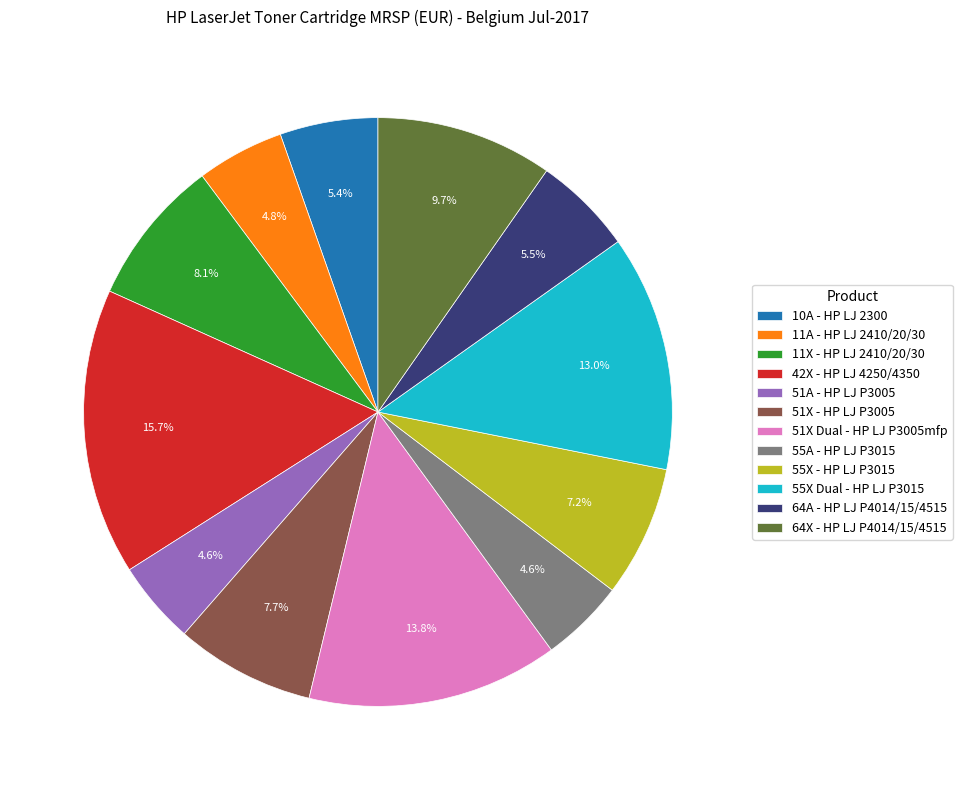

Approximately how many times larger is the value at 55A - HP LJ P3015 compared to 11A - HP LJ 2410/20/30?

1.0